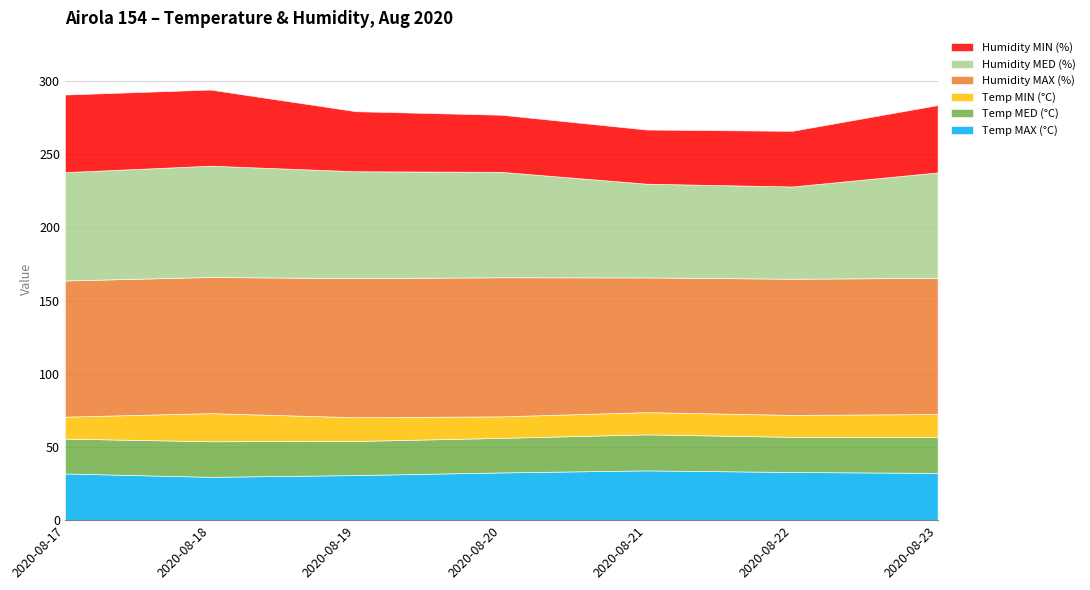

True or false: Humidity MED (%) and Humidity MAX (%) cross at least once.

False